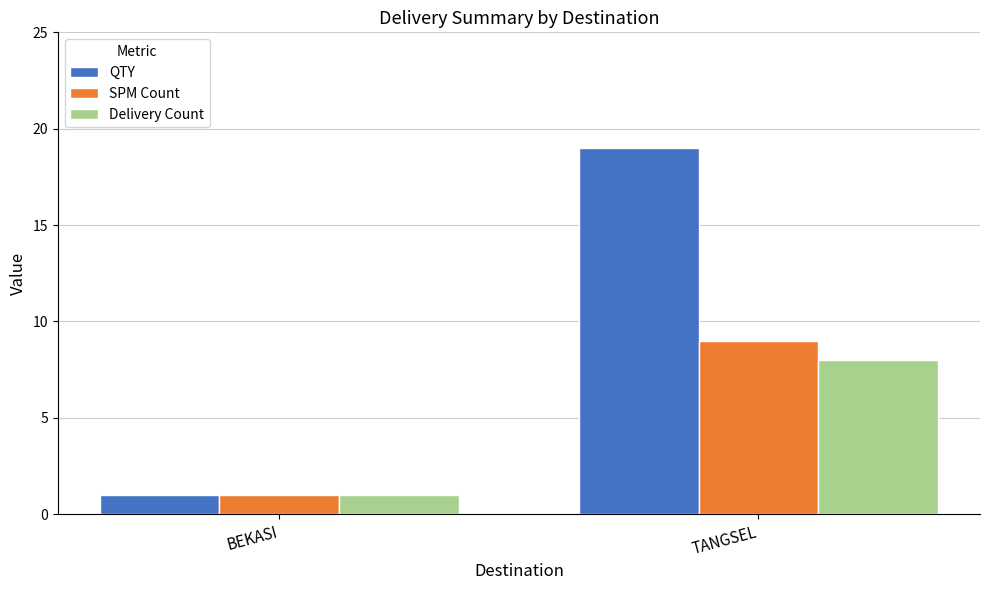

Rank the series by their maximum value, from highest to lowest.

QTY, SPM Count, Delivery Count